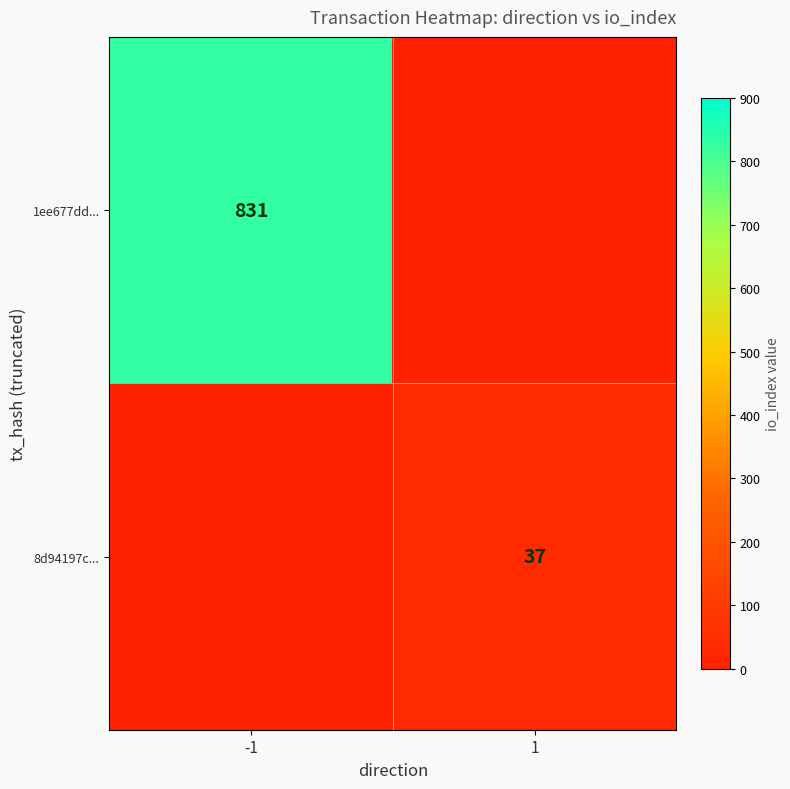

The value of 8d94197c... at 1 is 37. True or false?

True